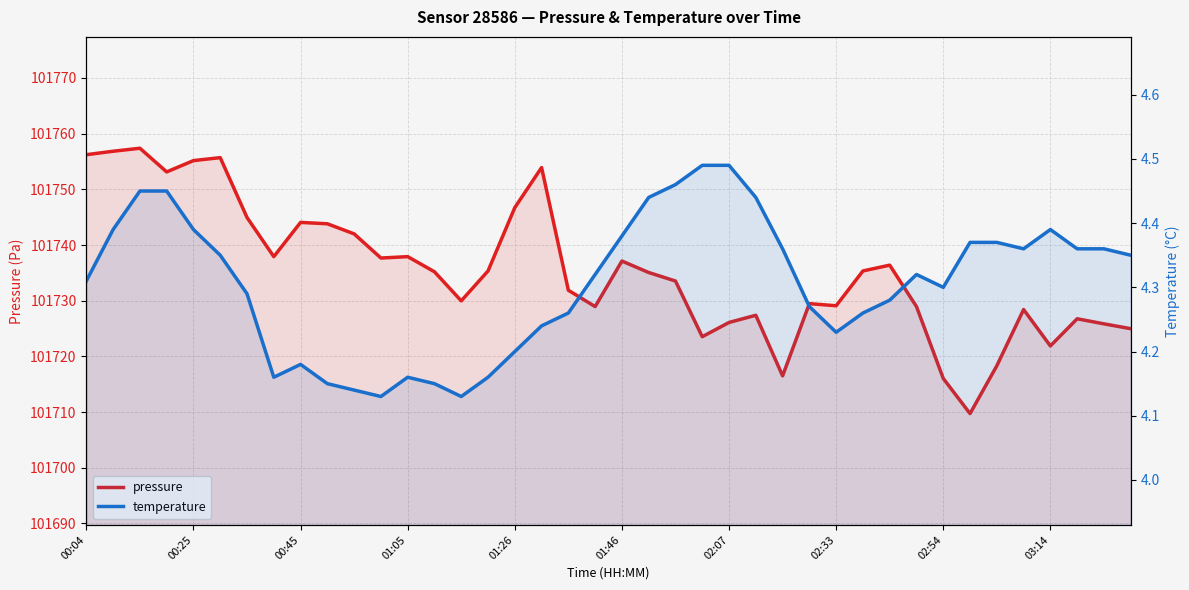

True or false: pressure has more than 2 points higher than both neighbors.

True